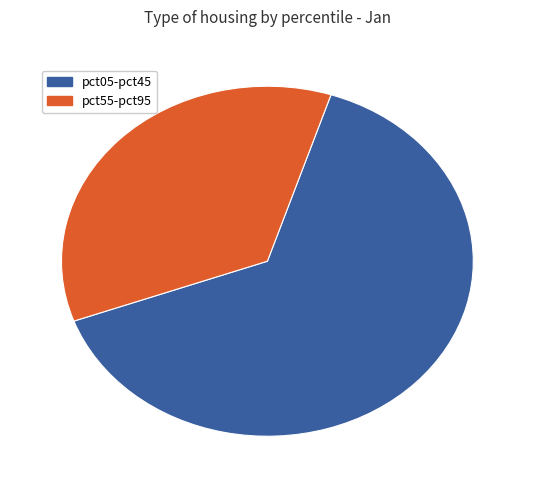

Does any single category account for the majority?

Yes